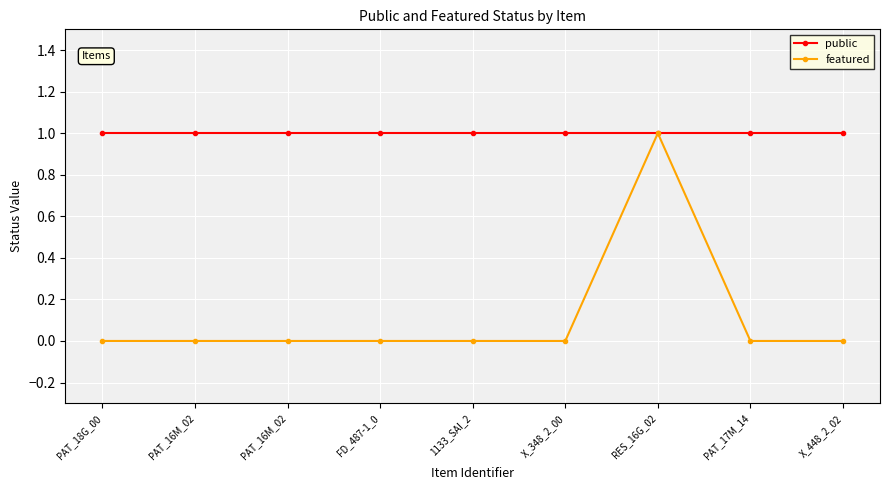

Count the number of data series in this chart.

2